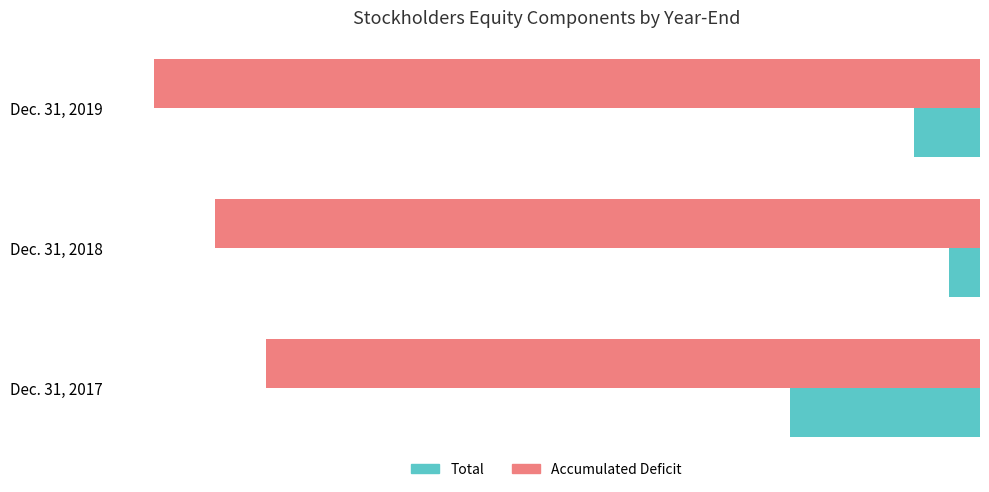

Count the Total values in the range -79588 to -13124.

3